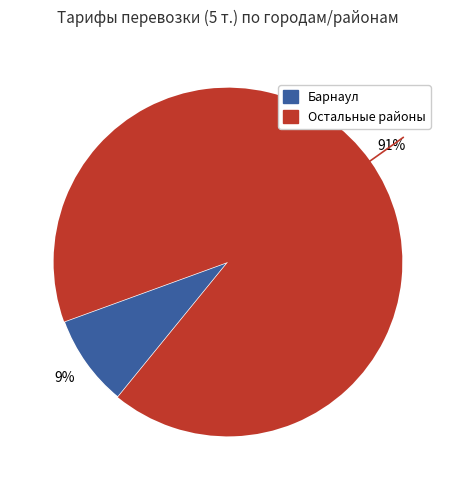

Is there a majority slice in this chart?

Yes